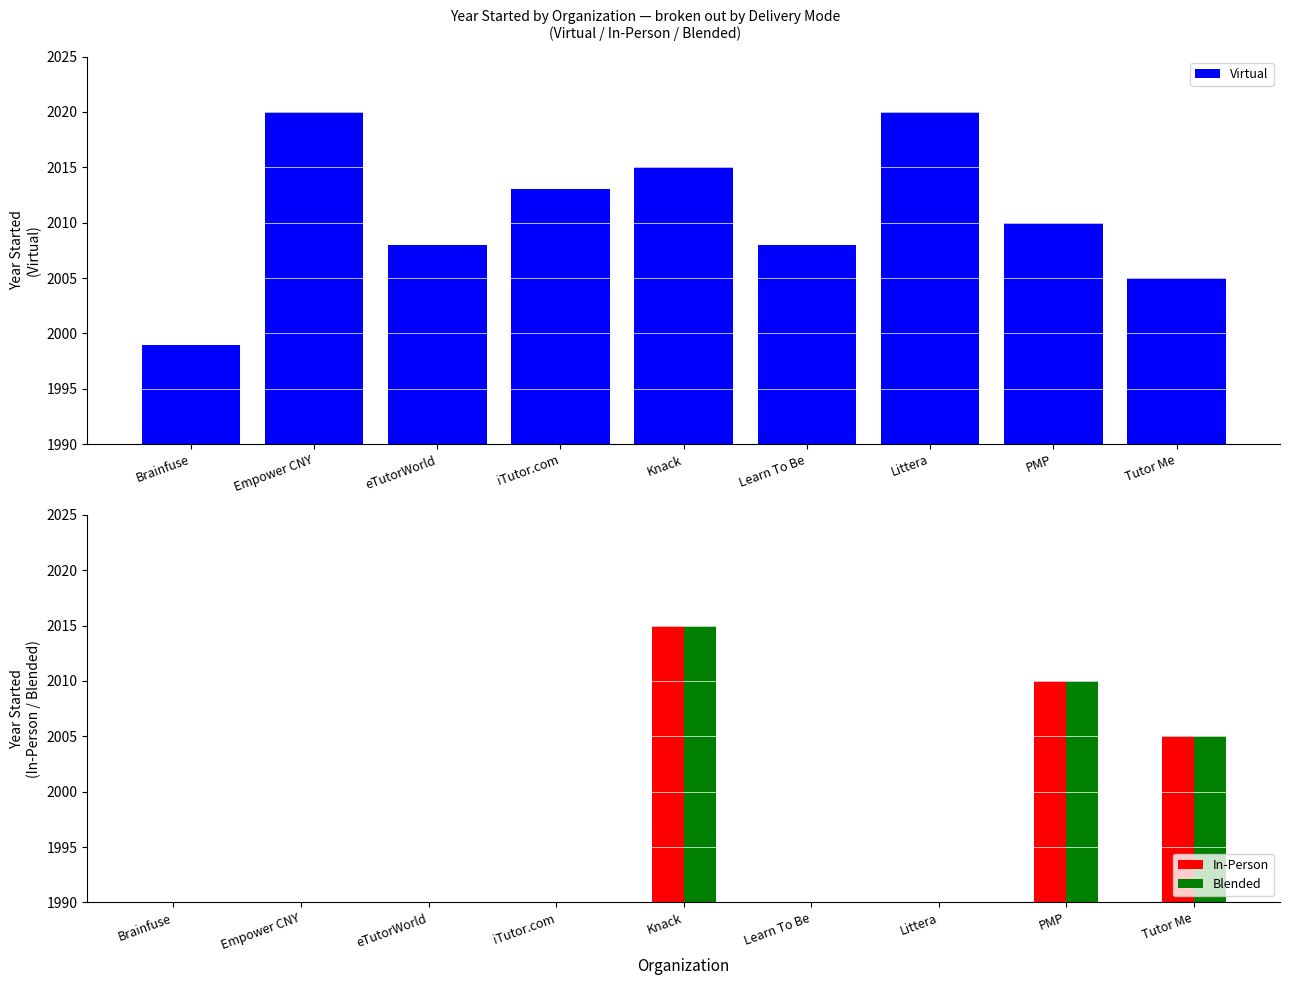

What are all the series names shown in the legend?

Virtual, In-Person, Blended